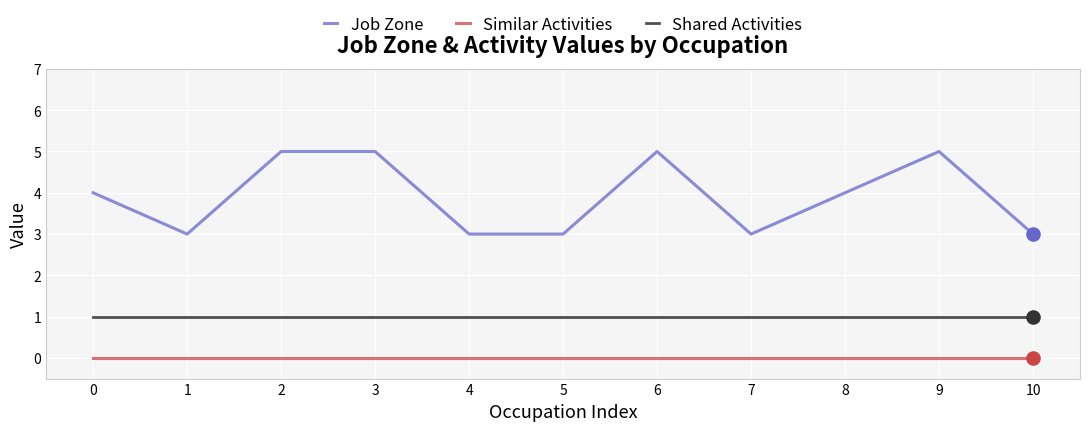

What are all the series names shown in the legend?

Job Zone, Similar Activities, Shared Activities